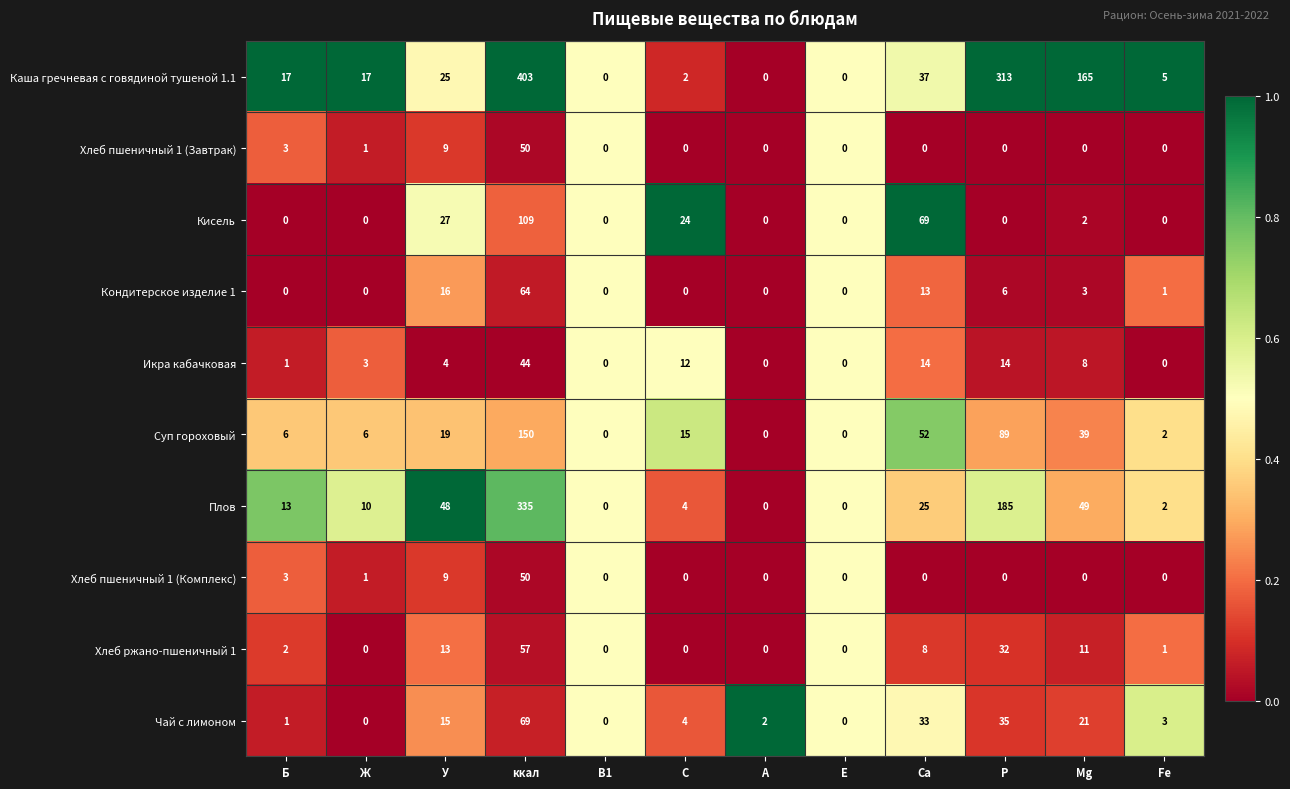

What is the maximum value for Хлеб пшеничный 1 (Завтрак)?

50